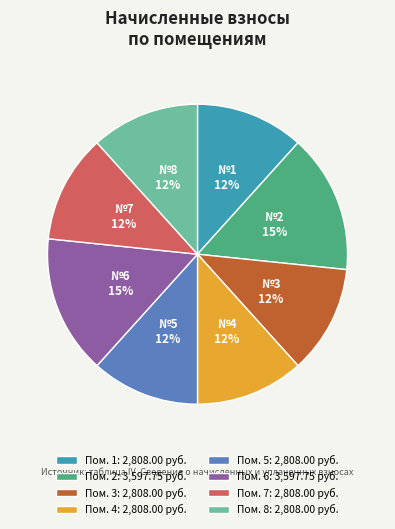

Is Пом. 3: 2,808.00 руб. the majority of the pie?

No